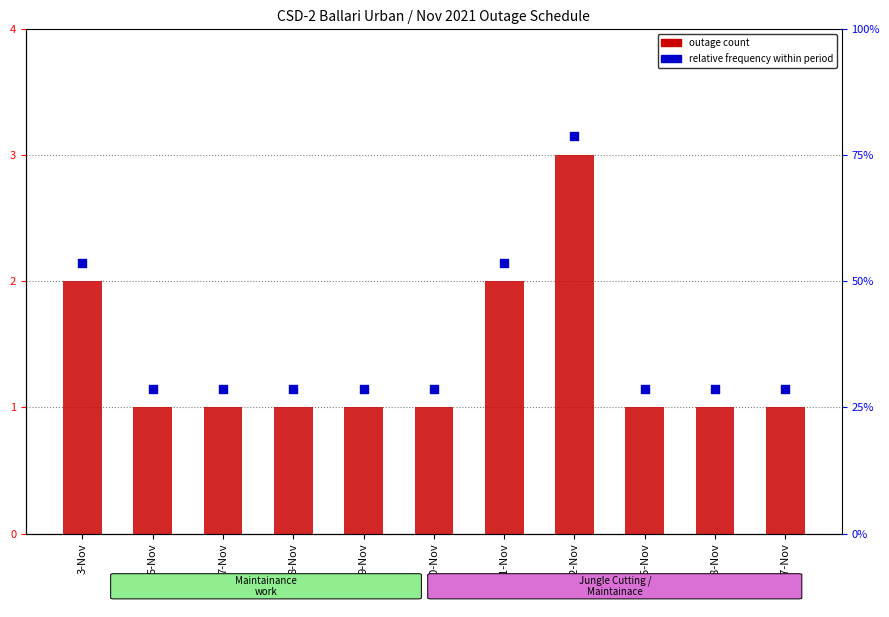

Which series has the largest total across all categories?

relative frequency